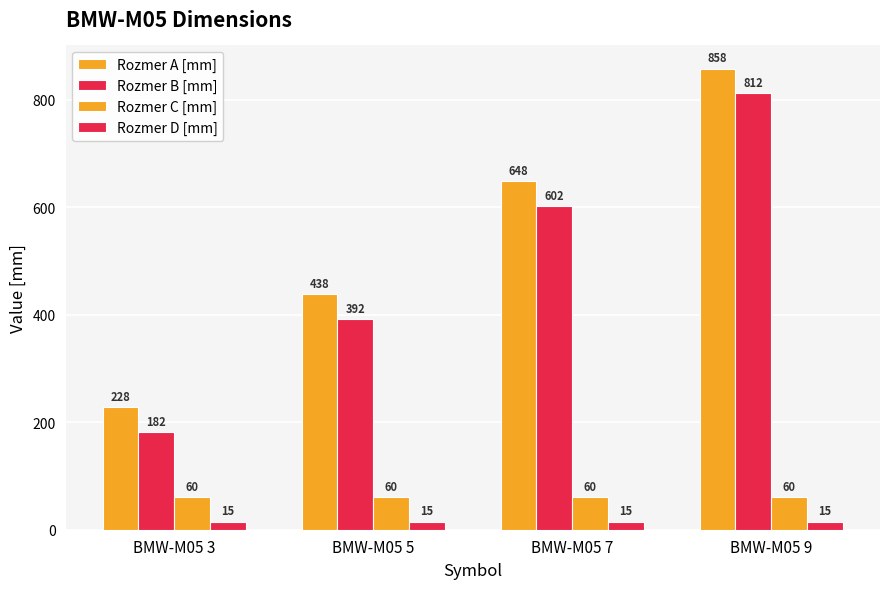

How many data points in Rozmer A [mm] are less than 648?

2